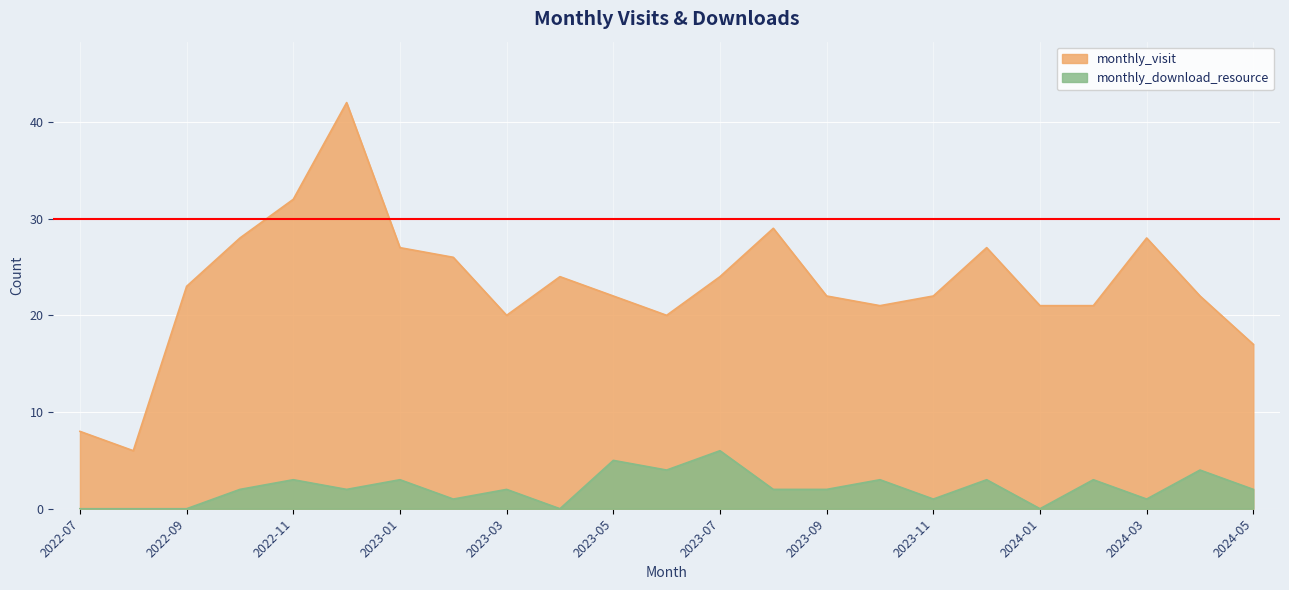

True or false: monthly_visit and monthly_download_resource cross at least once.

False